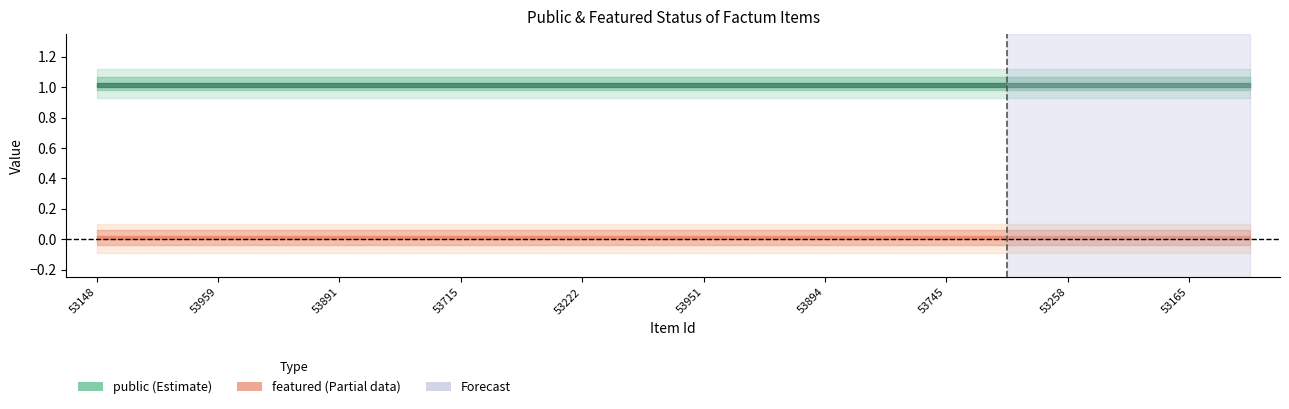

Which has a higher value, 53221 or 53222?

53221